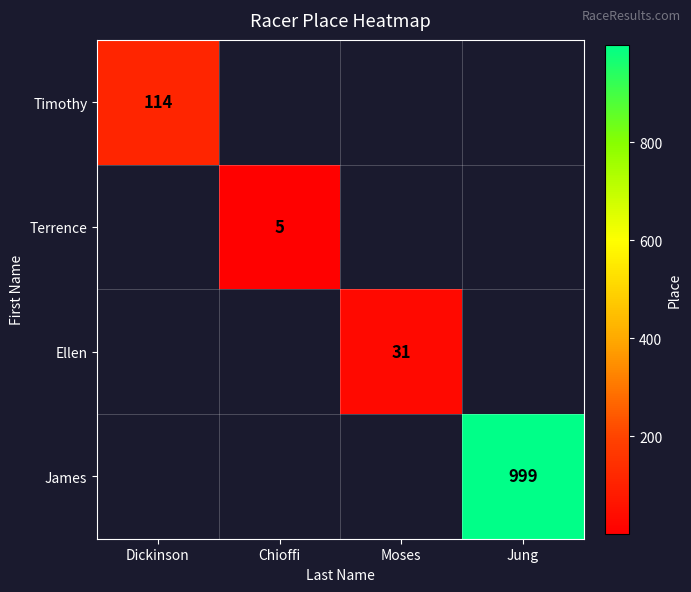

True or false: Timothy has a value of 205 at Dickinson.

False